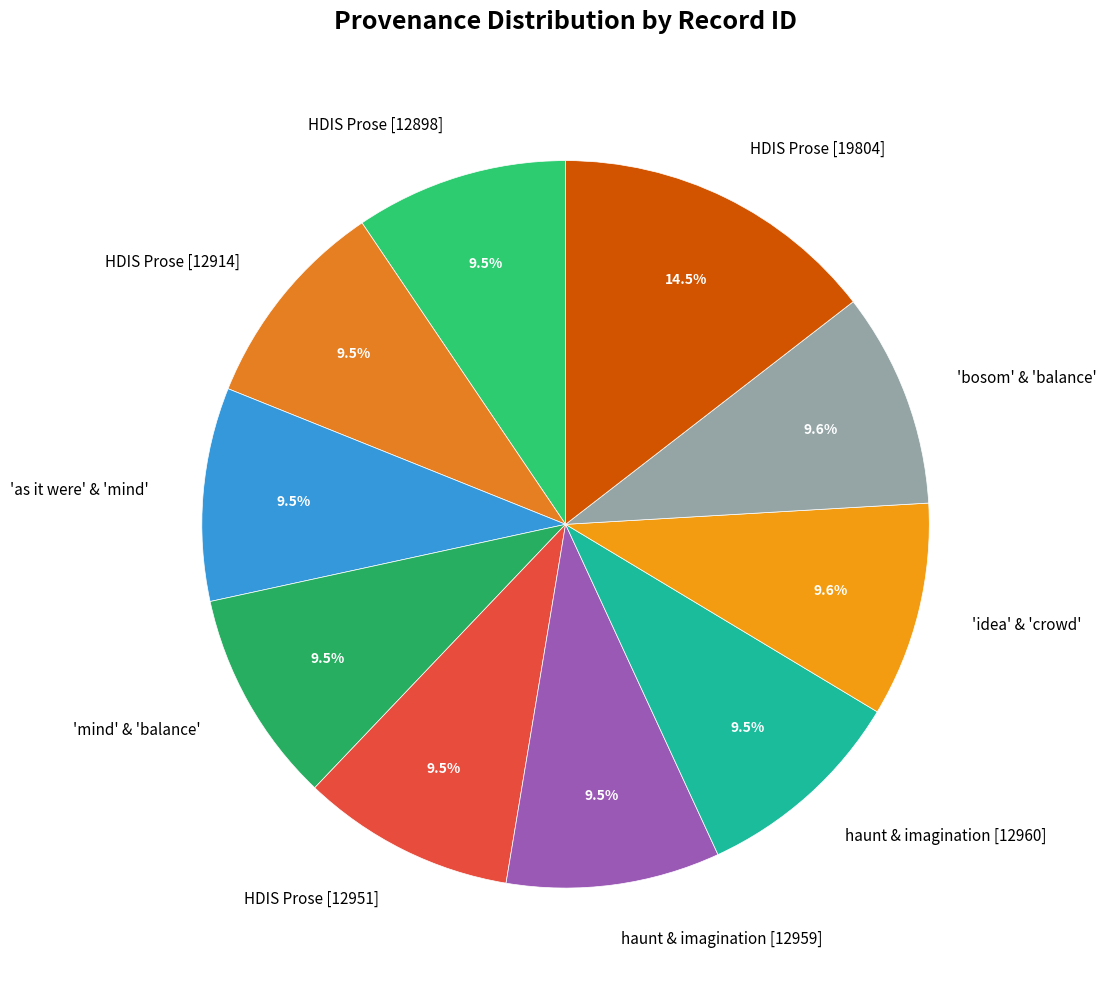

What is the ratio of the value at 'mind' & 'balance' to the value at HDIS Prose [12898]?

1.0